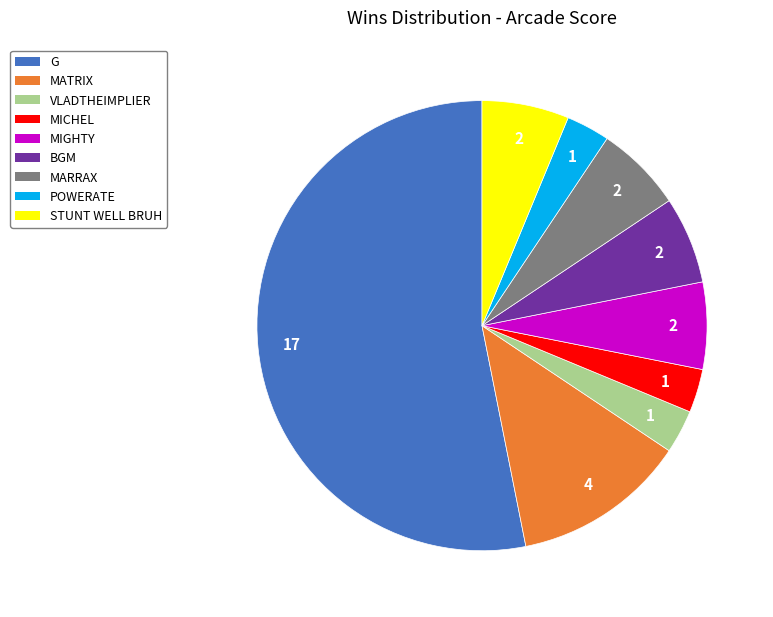

Does any single category account for the majority?

Yes